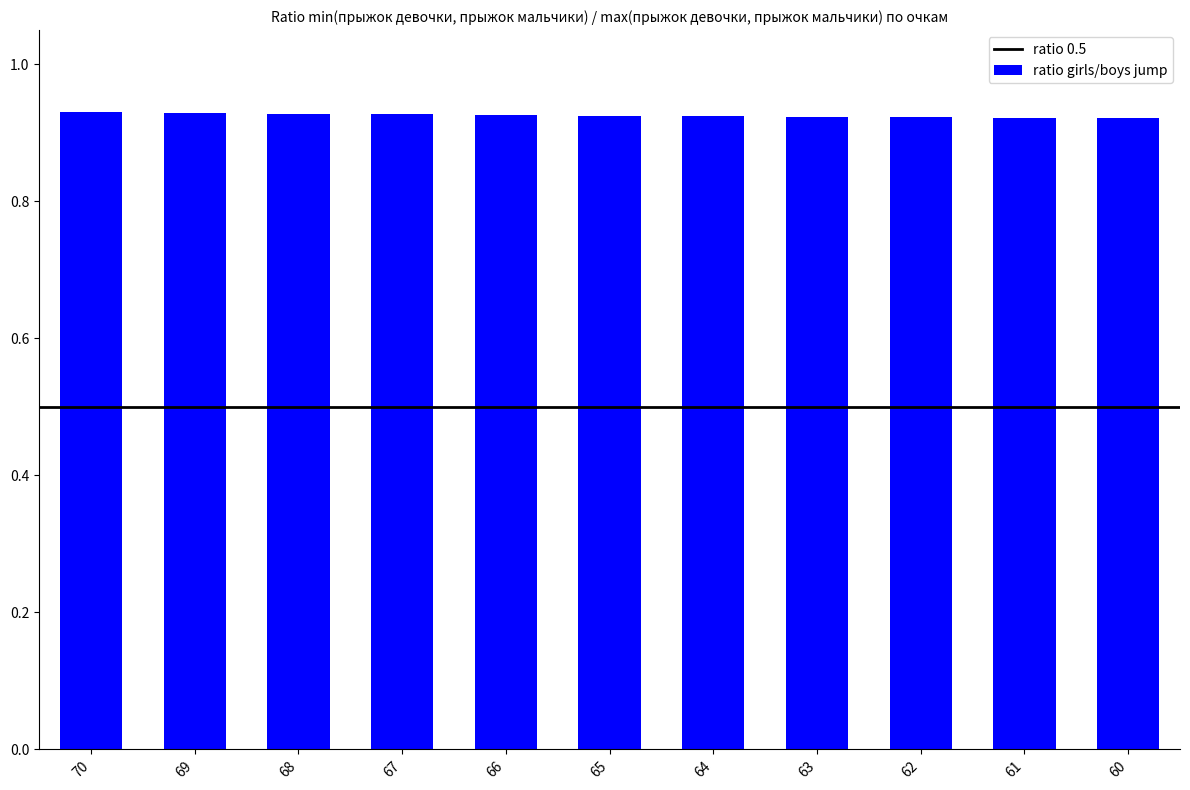

What is the sum of the values at 62 and 69?

1.9